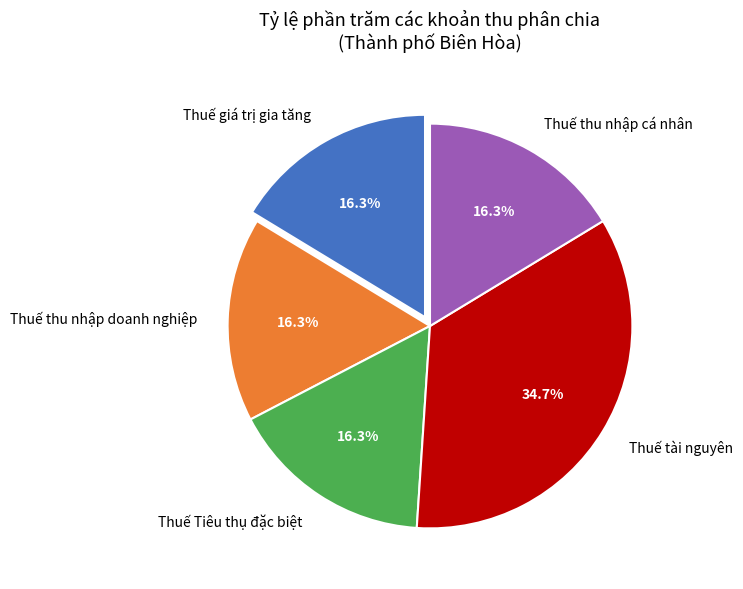

What percentage is NOT represented by Thuế thu nhập cá nhân?

83.7%